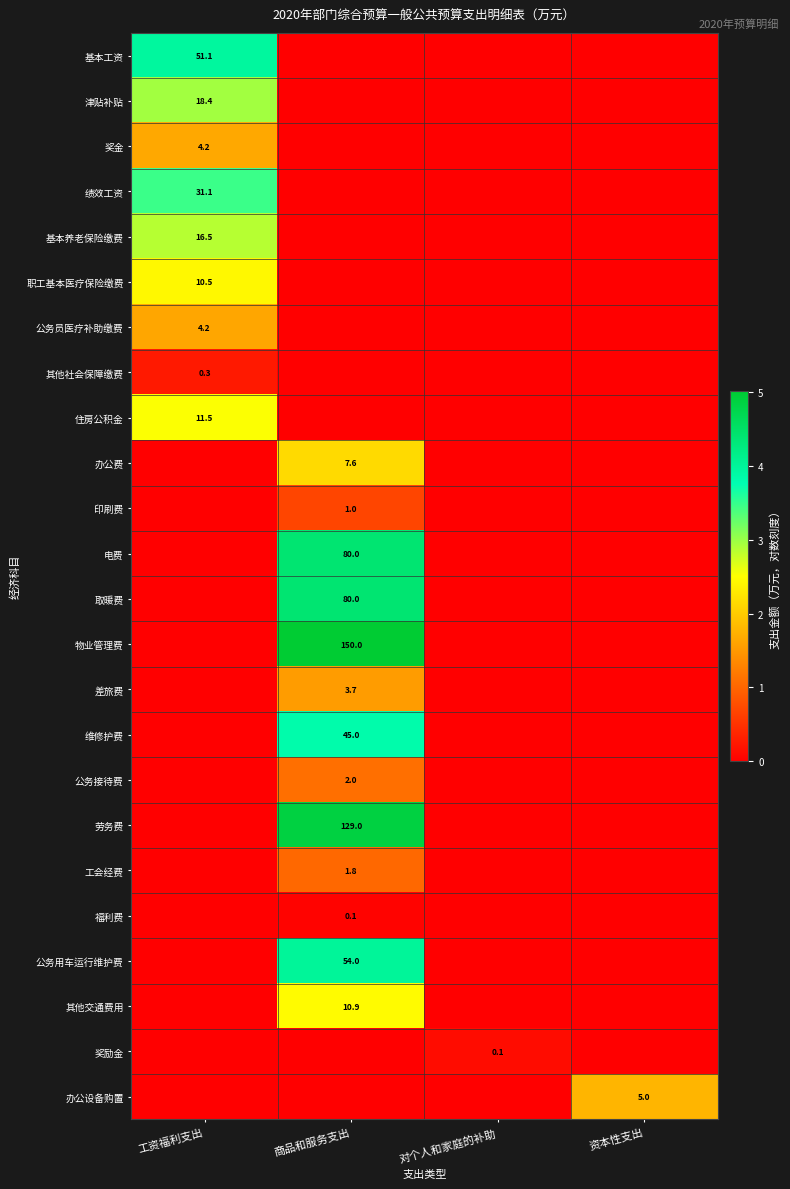

The 其他社会保障缴费 series shows 0.3 at 工资福利支出. True or false?

True